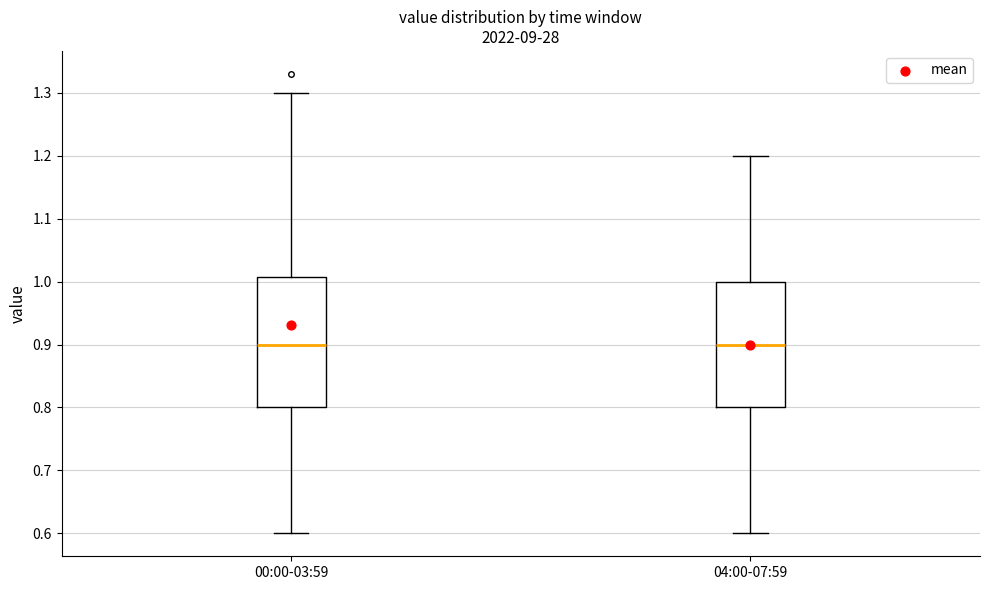

Where is the lower edge of the box for 00:00-03:59 on the y-axis? The values are not printed on the chart, so give them approximately, as read against the axis.

0.80